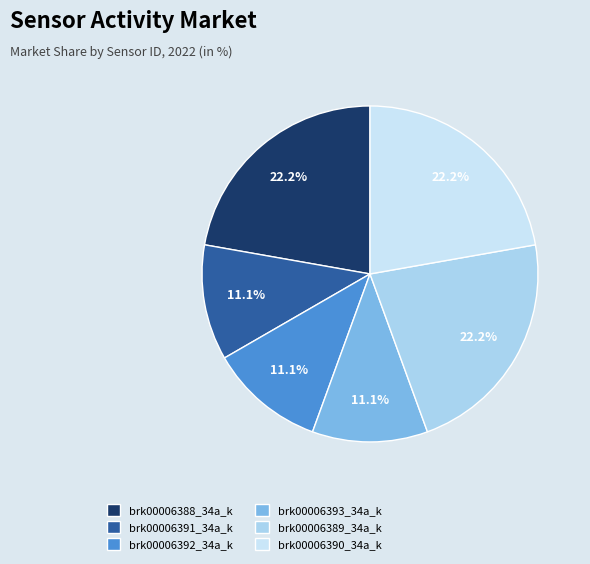

To the nearest percent, what percentage of the pie is brk00006389_34a_k?

22%